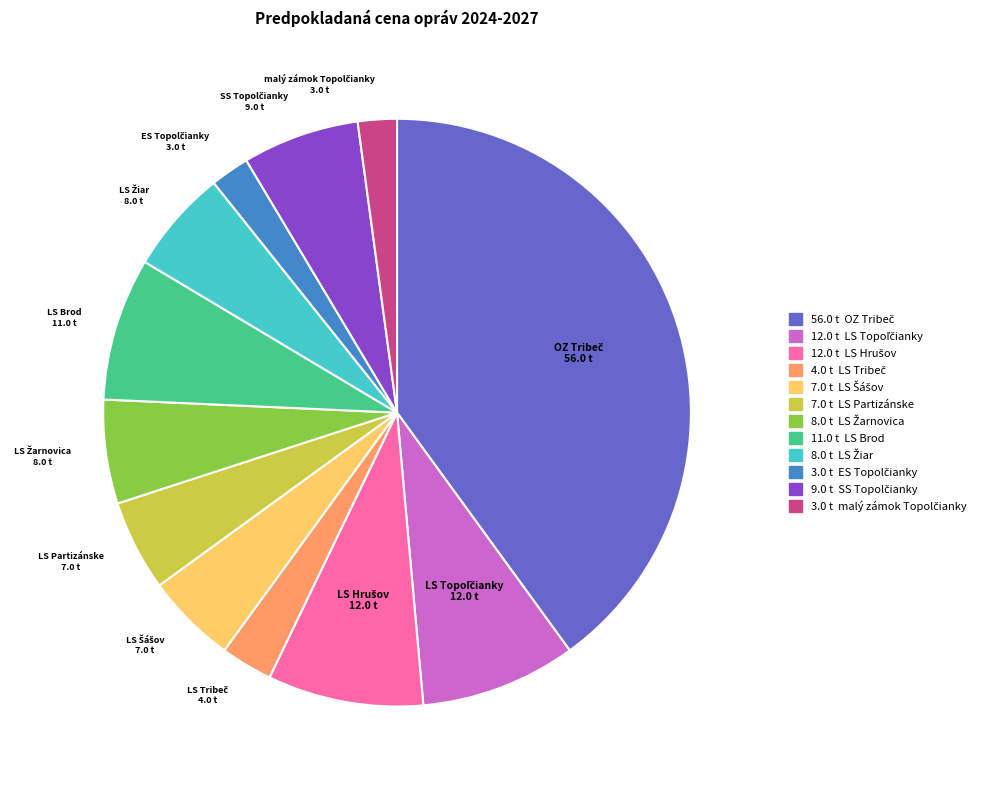

Is there any slice that represents more than half of the pie?

No